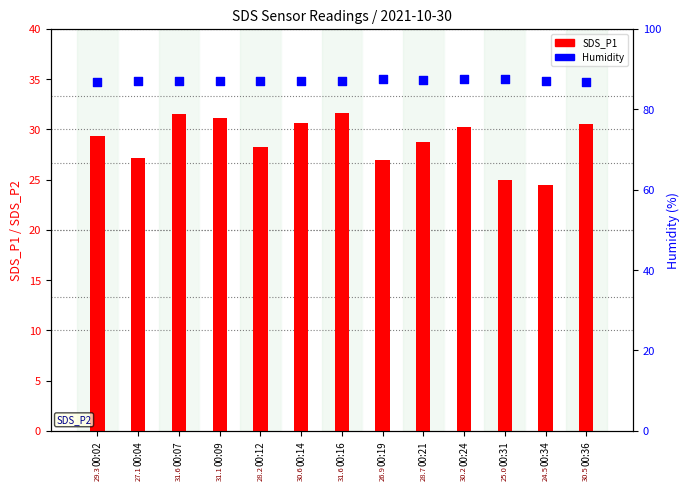

Which series has the largest total across all categories?

Humidity